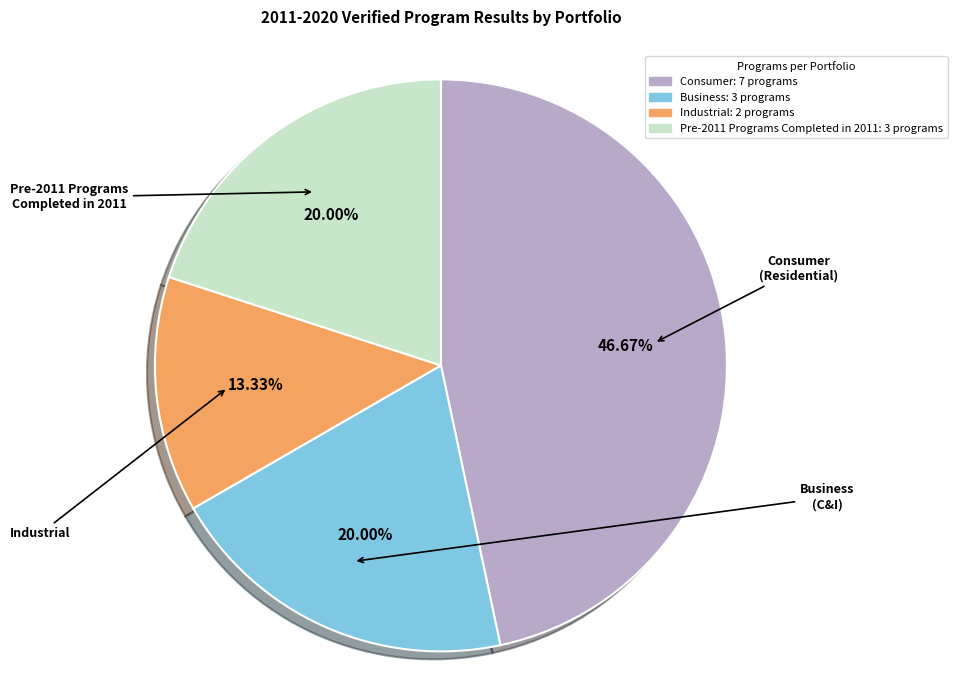

What percentage is the Business slice, to the nearest percent?

20%